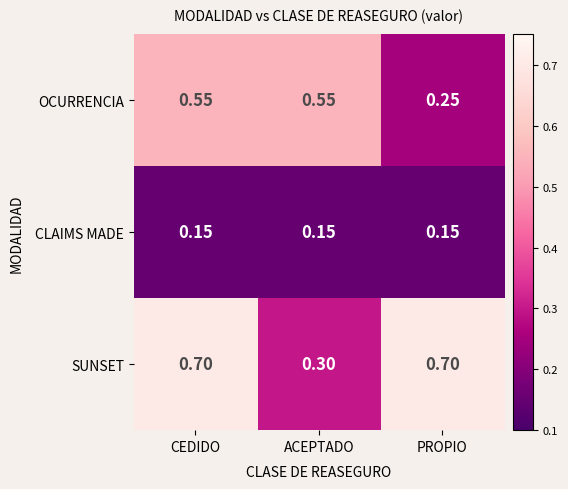

Which series has the widest spread of values?

SUNSET